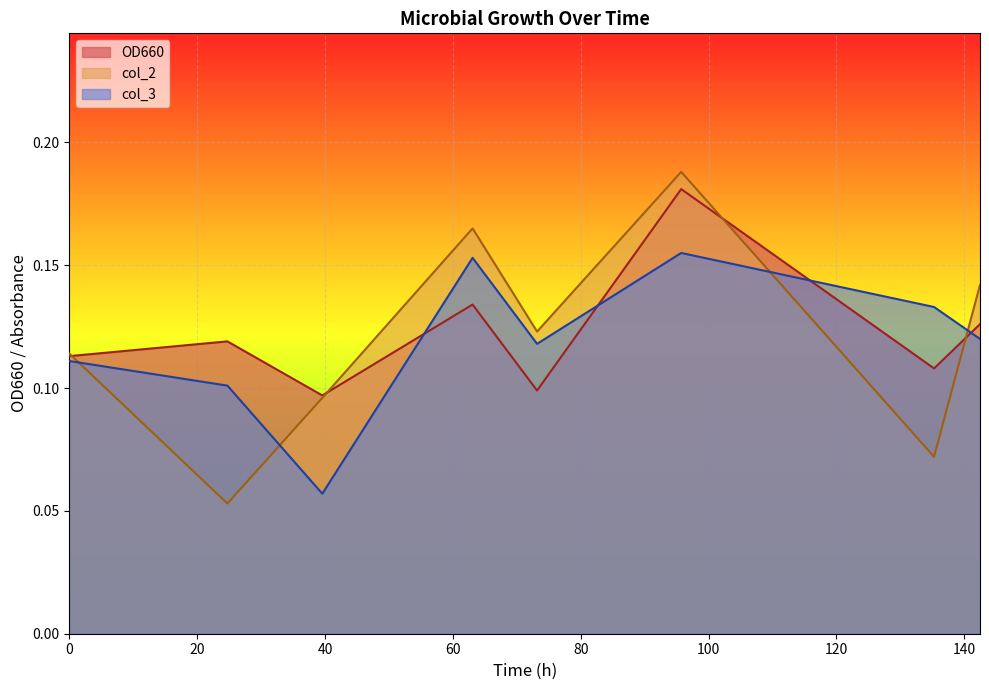

What position from the right is 73.17?

4